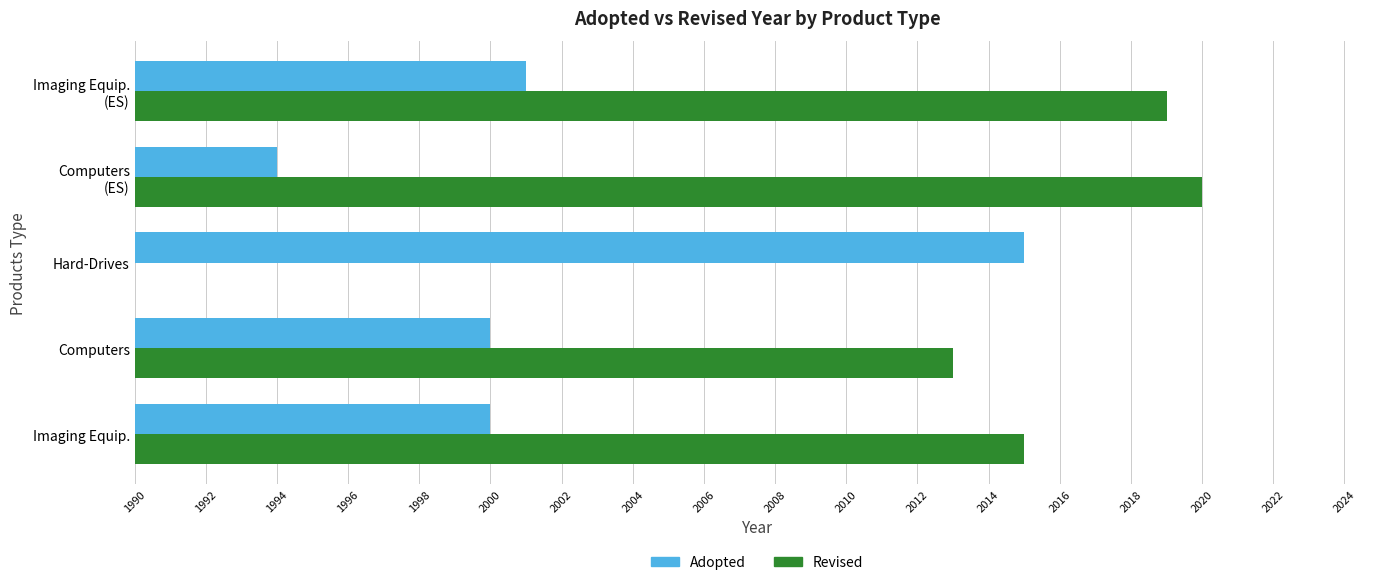

What is the sum of all Adopted values?

10010